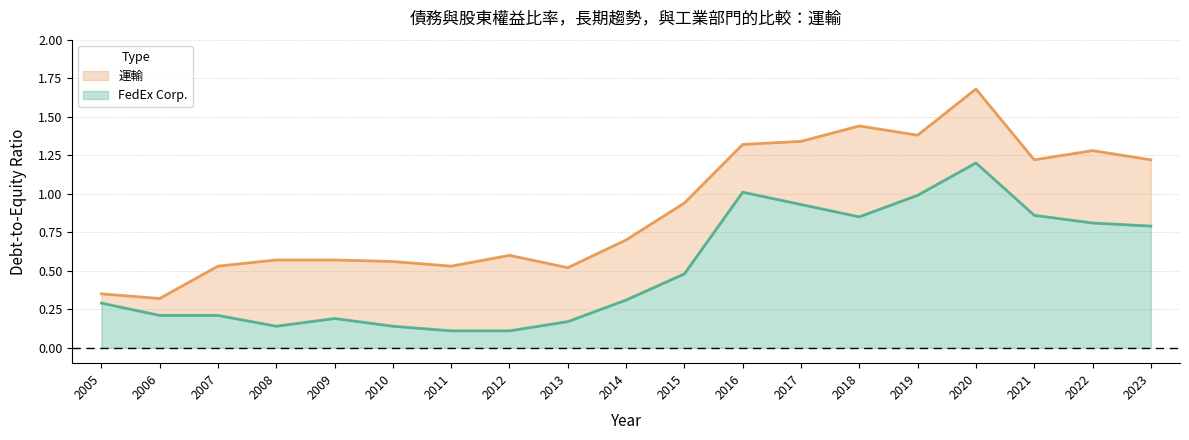

The value of FedEx Corp. at 2021 is 1.5. True or false?

False